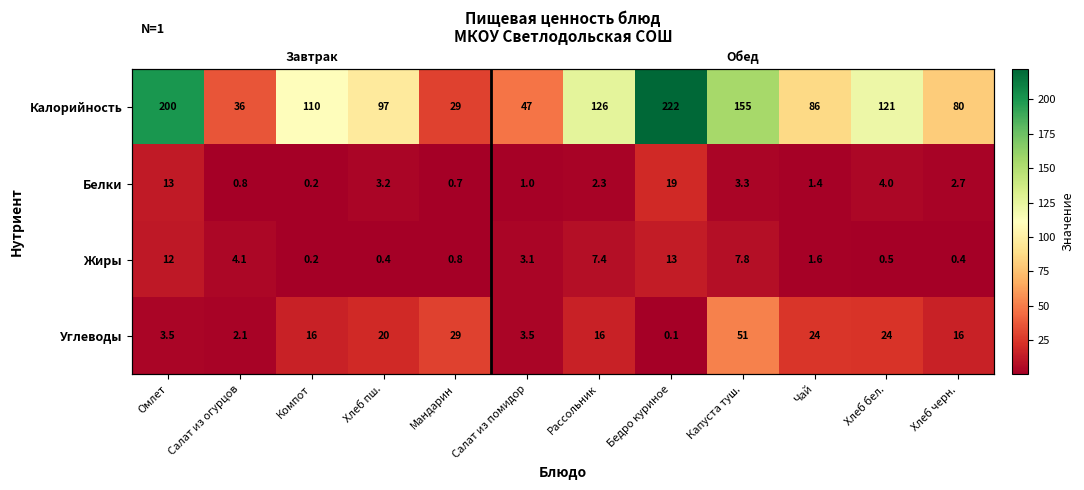

Where is Белки nearest to the value 9?

Омлет